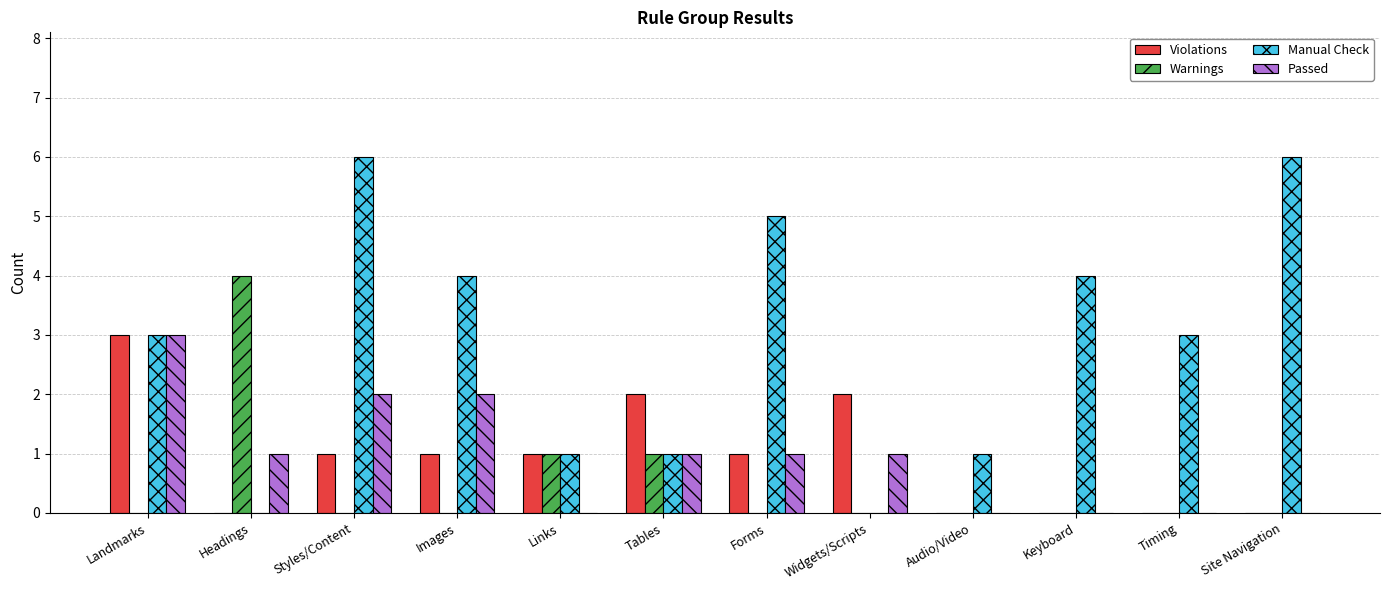

Which category has the highest value in the Warnings series?

Headings